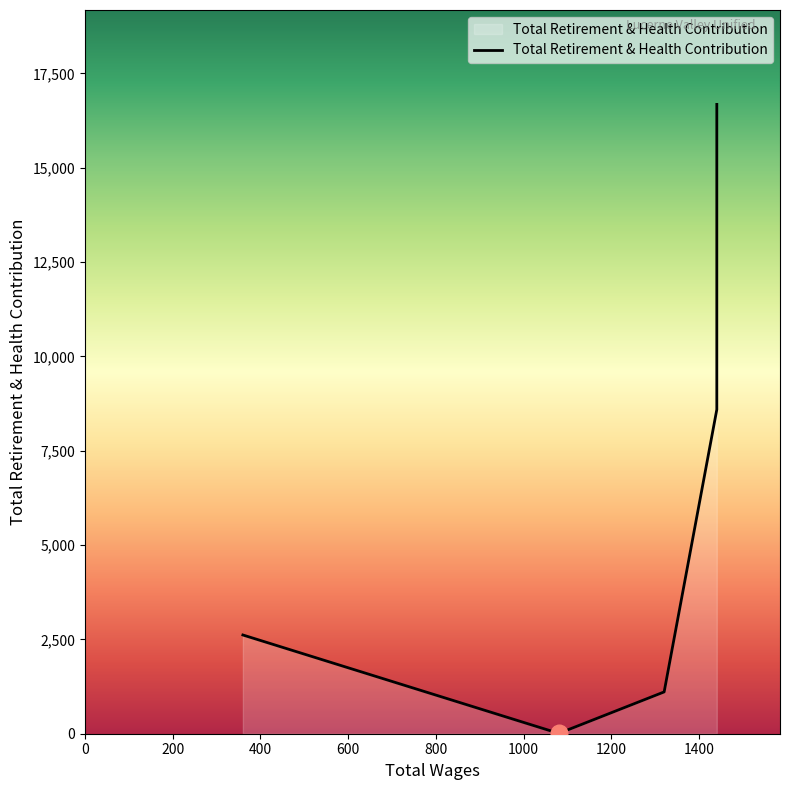

What is the difference between the maximum and minimum values?

16671